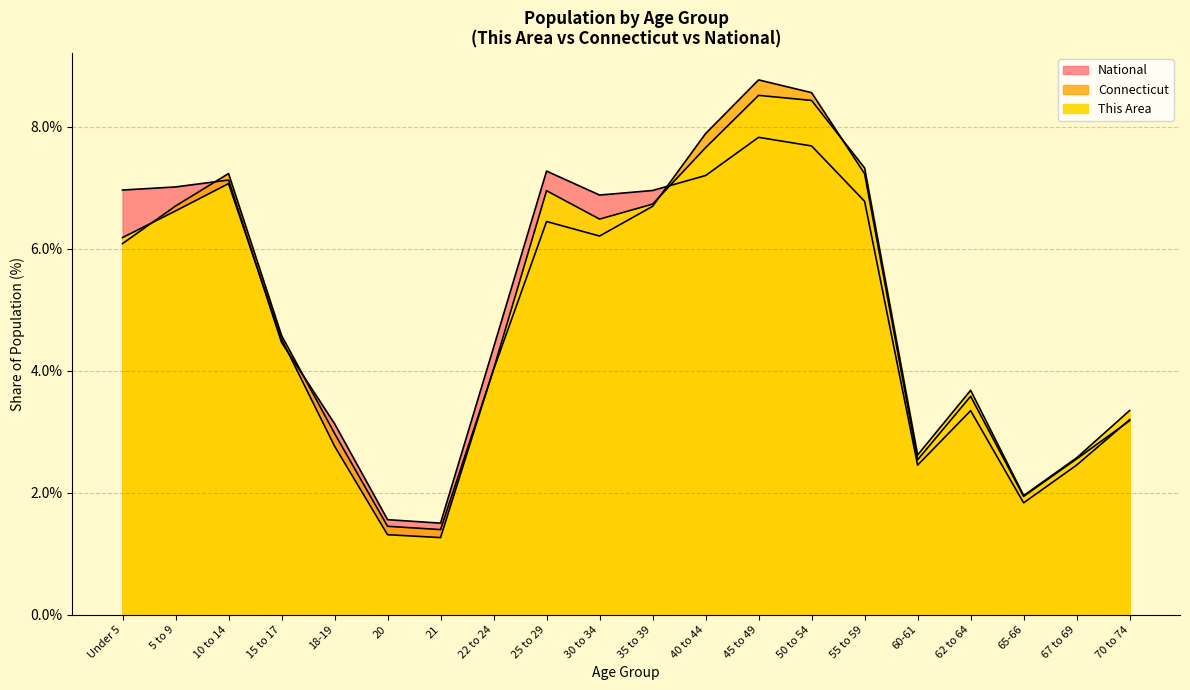

Between 50 to 54 and 55 to 59, which series saw the biggest shift?

Connecticut